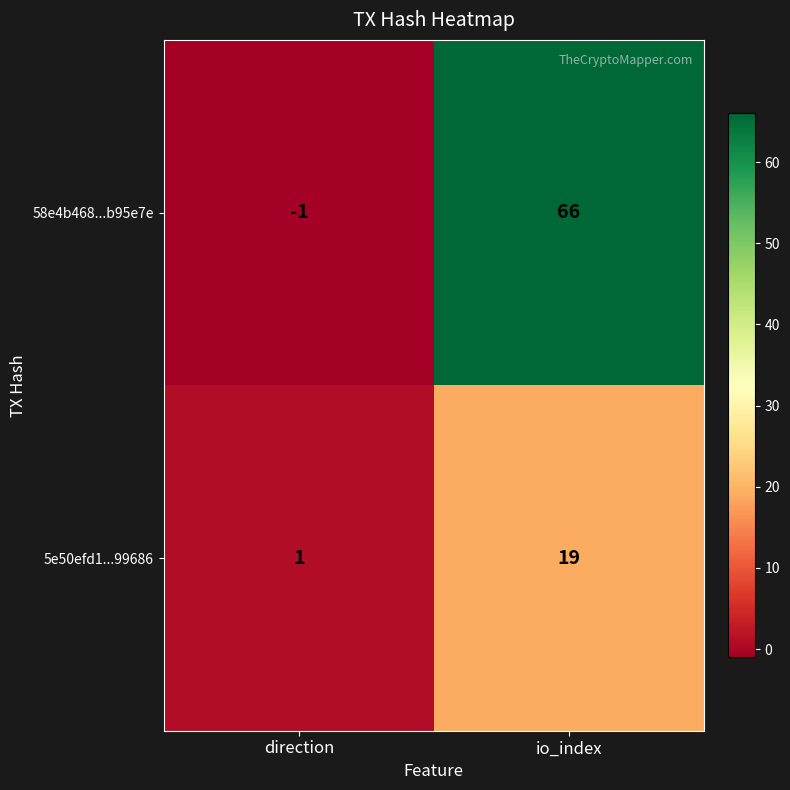

At which label does 5e50efd1...99686 reach its peak?

io_index